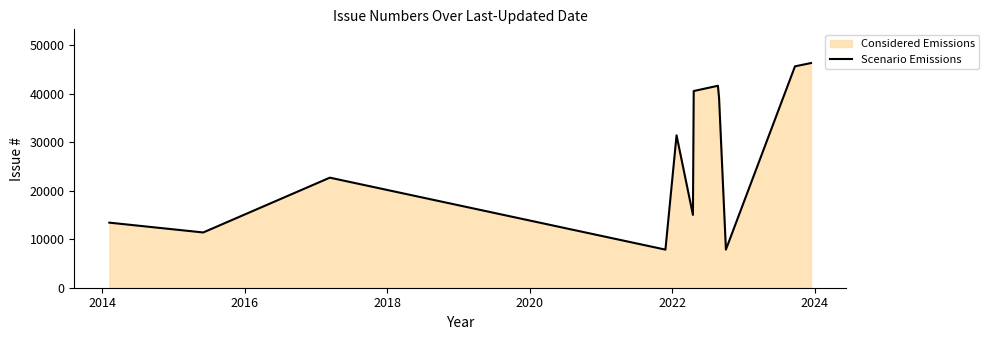

What is the difference between the maximum and minimum values?

38482